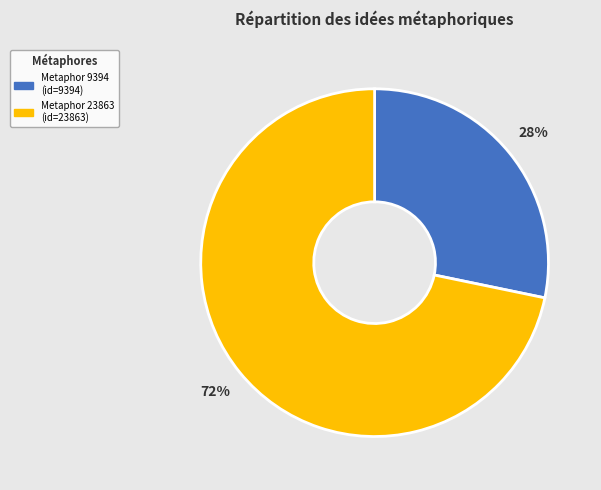

Is there a majority slice in this chart?

Yes